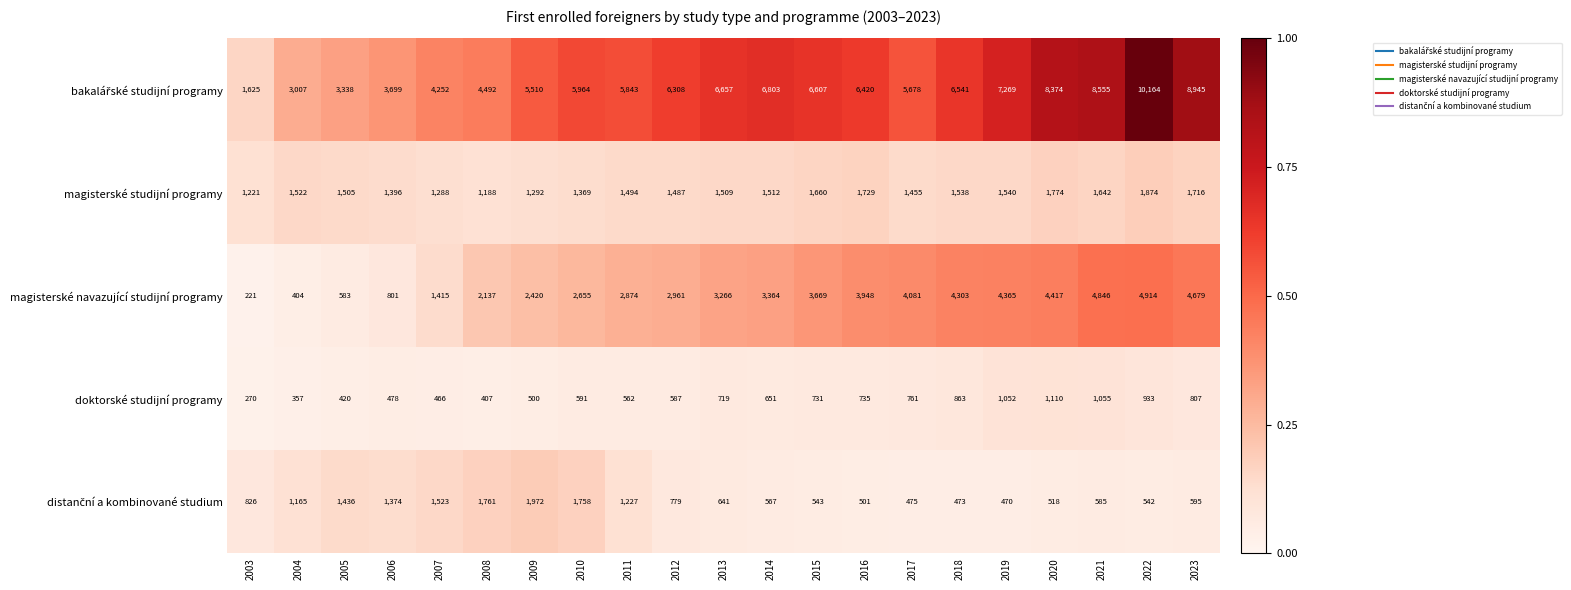

Is it true that magisterské navazující studijní programy equals 2137 at 2008?

True